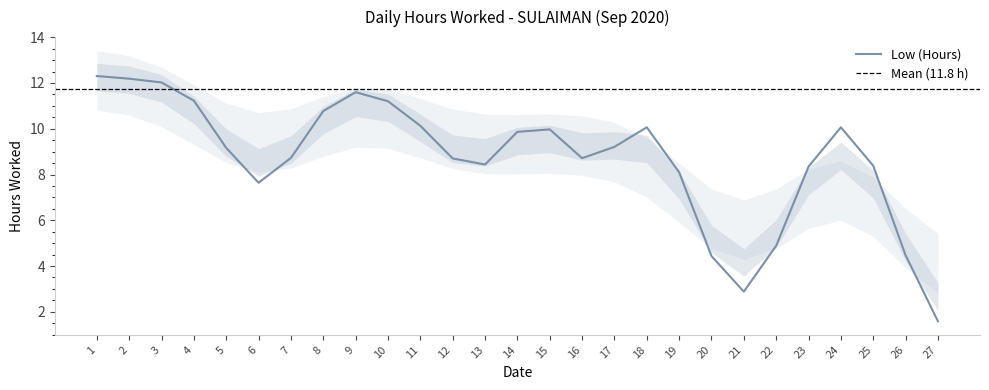

Does the chart display data point markers on the line(s)?

No